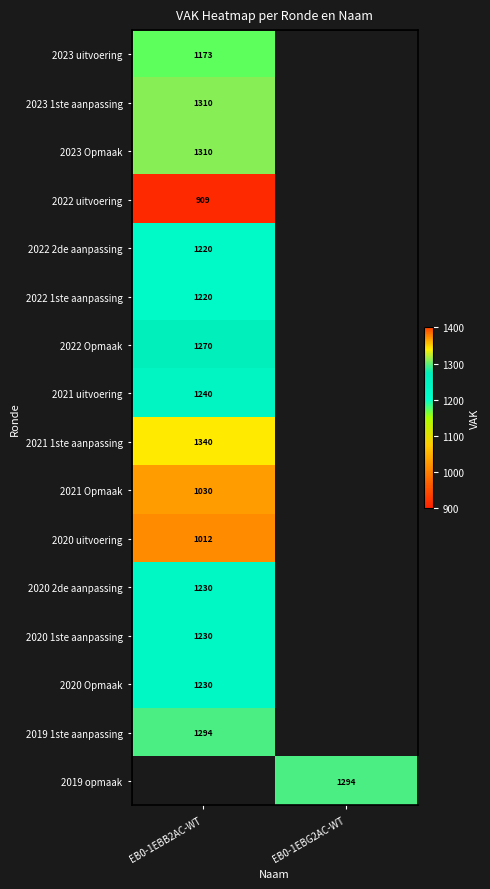

How many categories are shown in the chart?

2